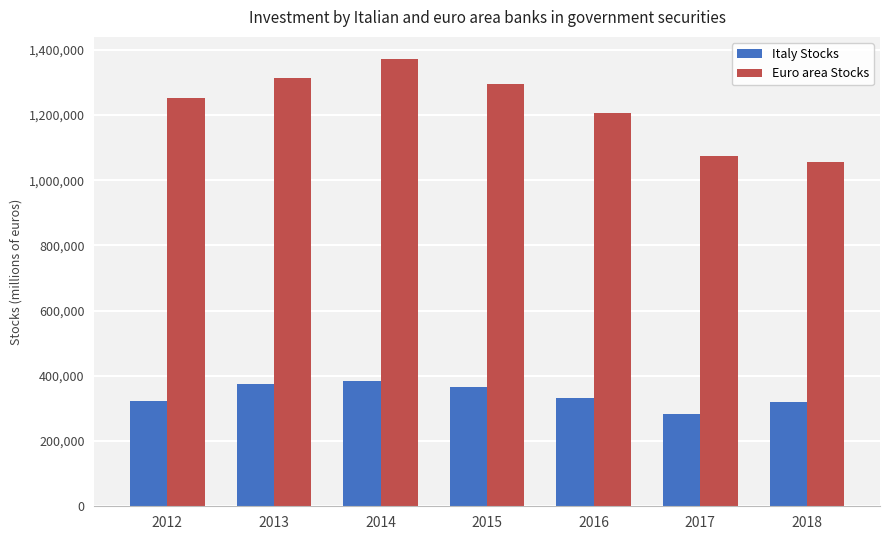

What is the value of the Italy Stocks bar at the 6th from the left?

283734